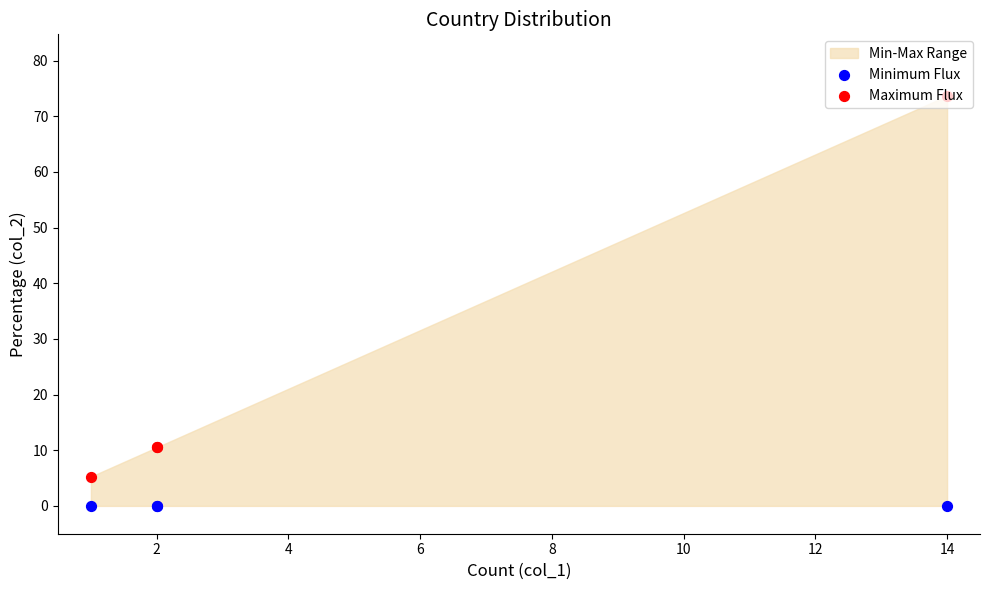

Is the value of Minimum Flux at 2 greater than the value of Maximum Flux at 2?

No